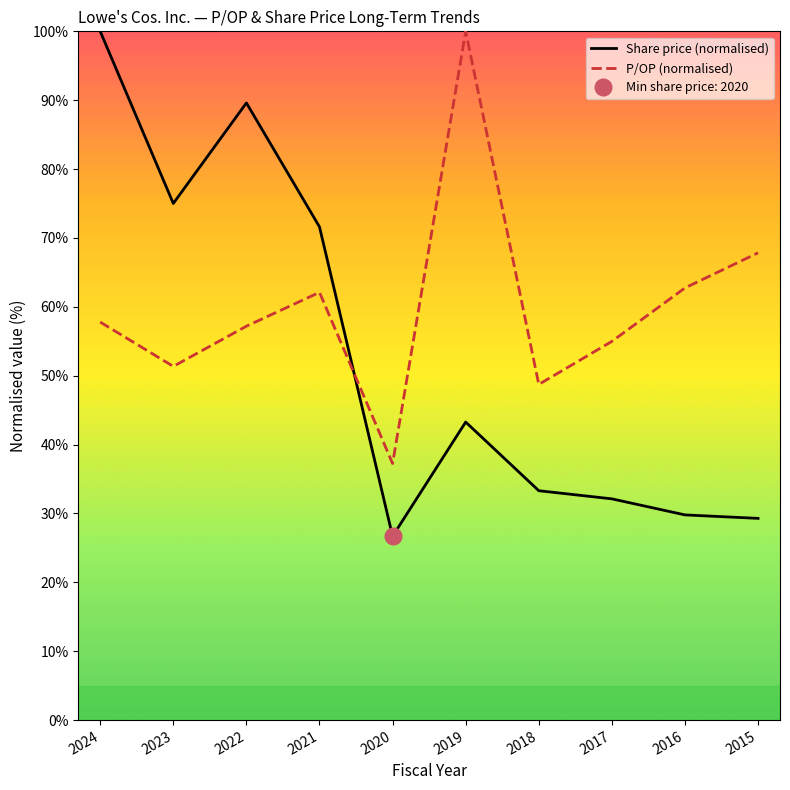

How many interior local peaks does the Share price (normalised) series have?

2